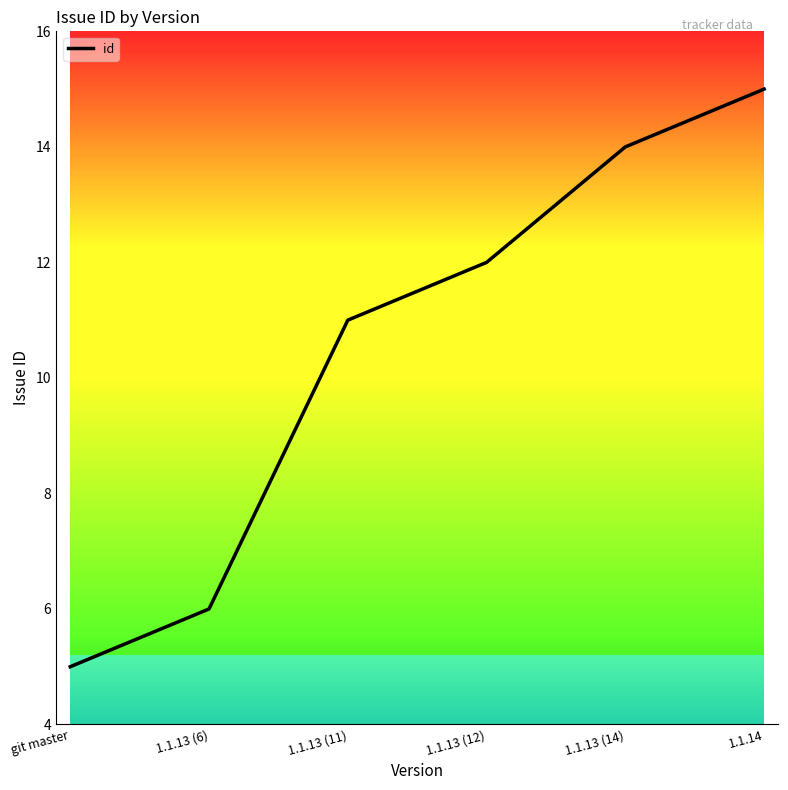

Does the chart display data point markers on the line(s)?

No